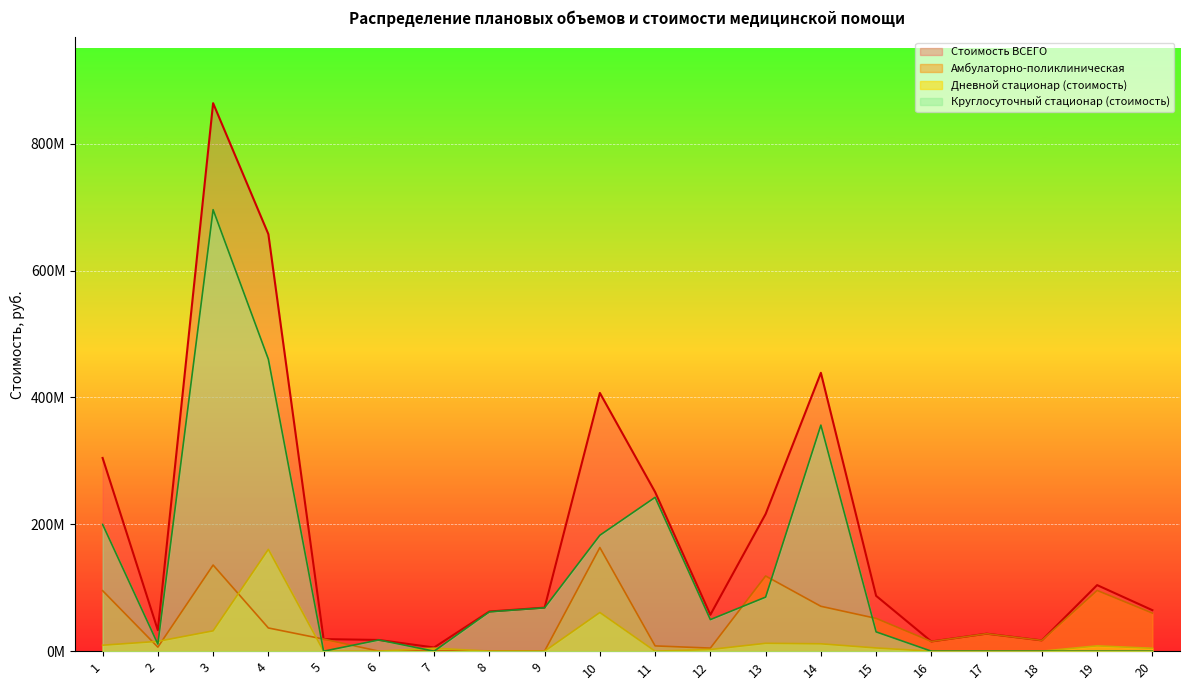

What is the difference between the highest and lowest values at 8?

62571272.7